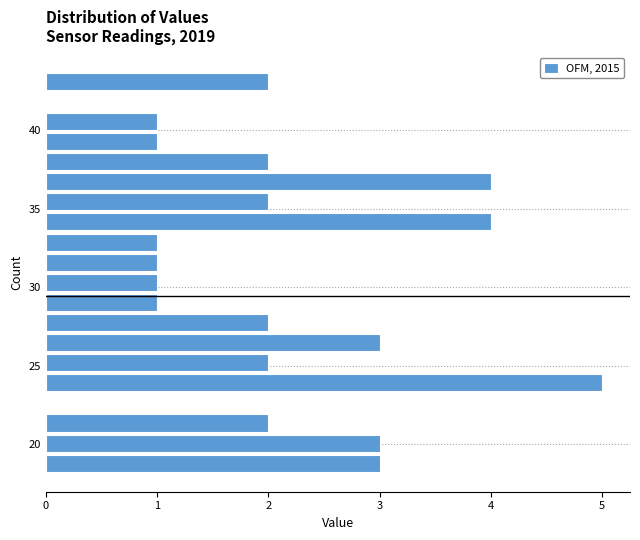

Around what value on the y-axis is the longest bar? Give the approximate position of its centre, as read against the axis.

24.0